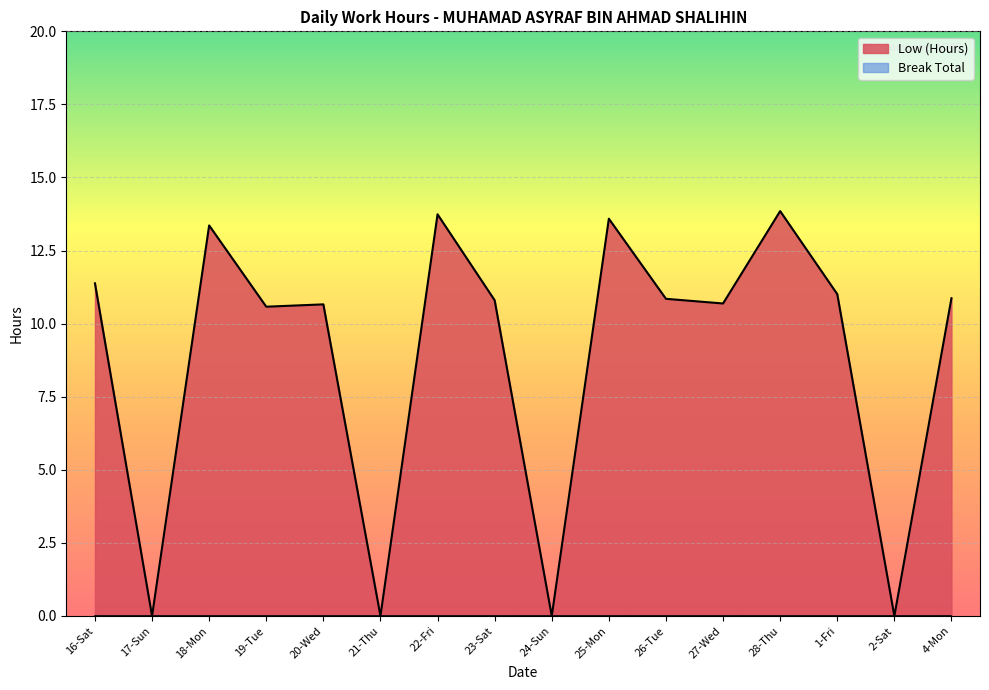

How many interior local peaks (higher than both neighbors) does the data have?

5